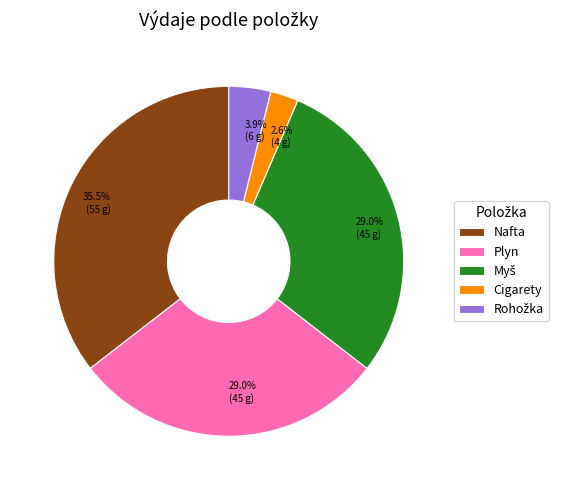

Is it true that Plyn is 29% of the pie?

True